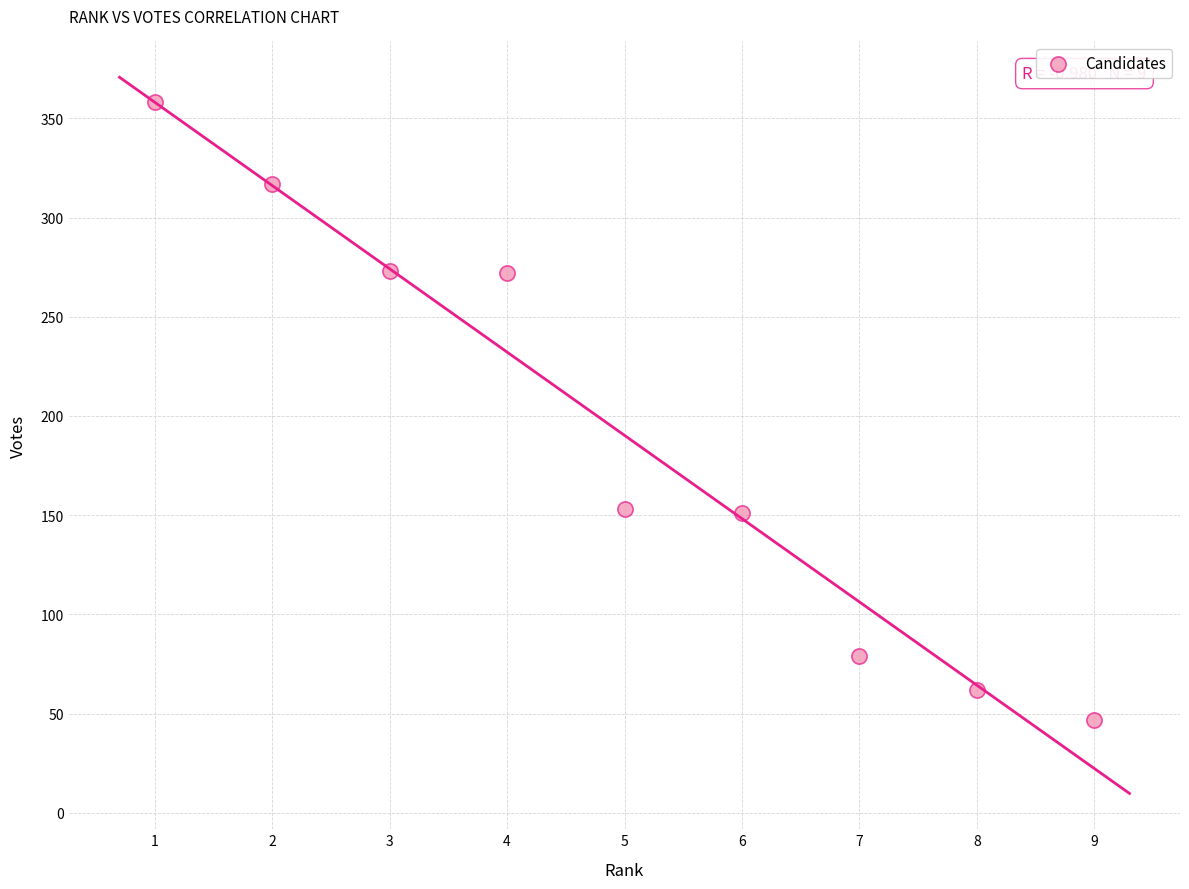

What is the range of Y values (max minus min)?

311